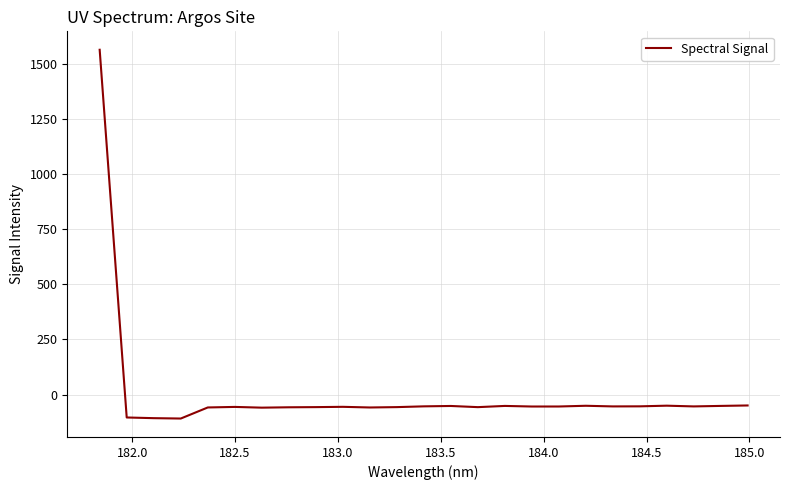

What is the smallest value displayed?

-108.5